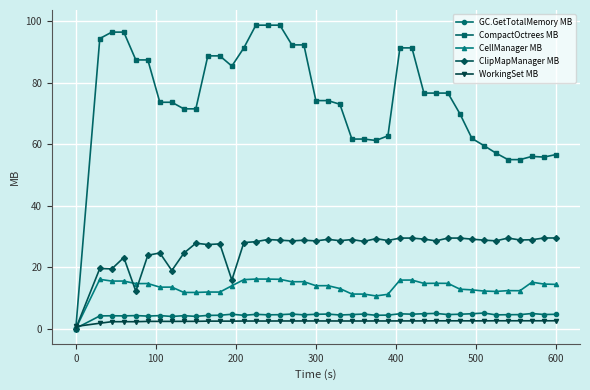

Which series has the largest total across all categories?

CompactOctrees MB